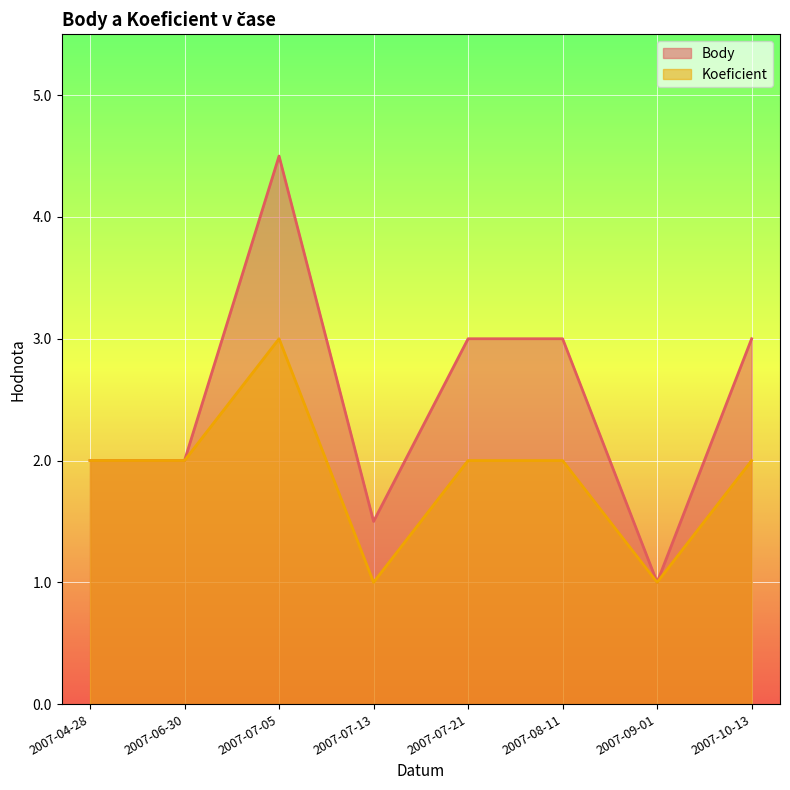

Reading left to right, extract all data points from this chart.

Body: 2007-04-28=2.0	2007-06-30=2.0	2007-07-05=4.5	2007-07-13=1.5	2007-07-21=3.0	2007-08-11=3.0	2007-09-01=1.0	2007-10-13=3.0
Koeficient: 2007-04-28=2.0	2007-06-30=2.0	2007-07-05=3.0	2007-07-13=1.0	2007-07-21=2.0	2007-08-11=2.0	2007-09-01=1.0	2007-10-13=2.0